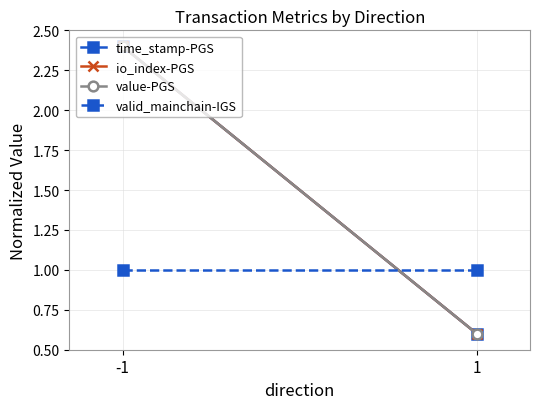

How many data points in io_index-PGS are above 2?

1